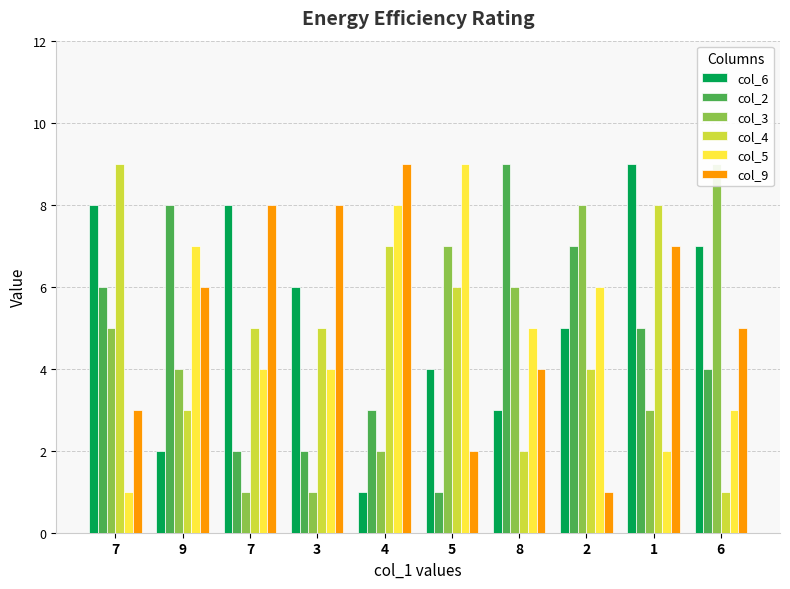

How many values in the col_3 series exceed 5?

4